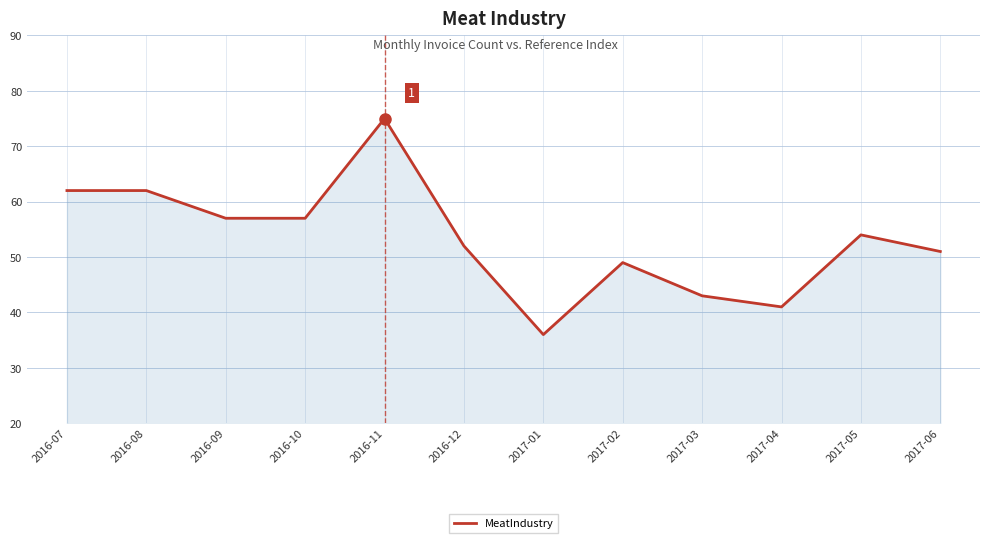

How many lines are shown in the chart?

1